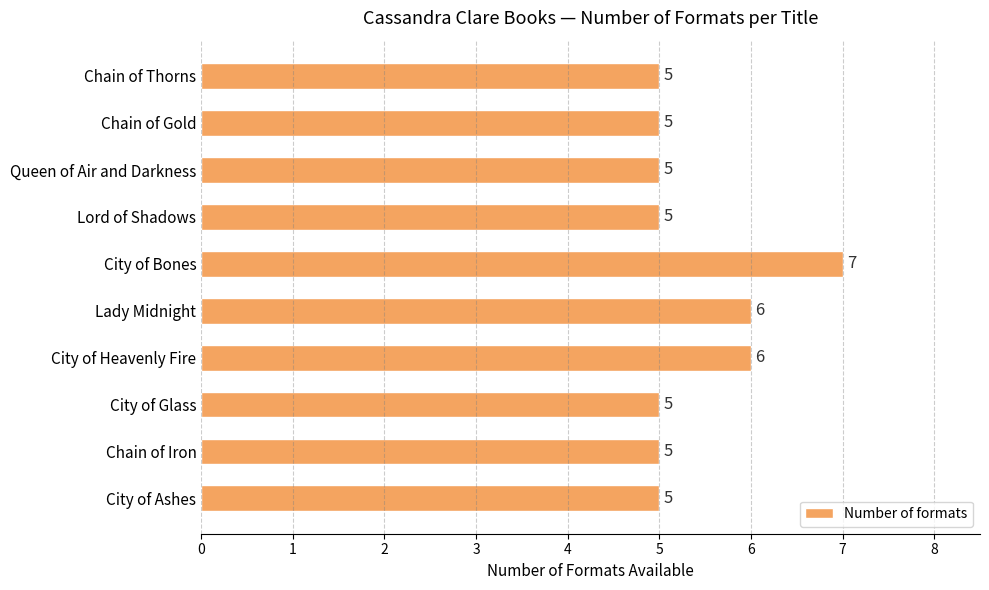

Approximately how many times larger is the value at Chain of Thorns compared to City of Glass?

1.0